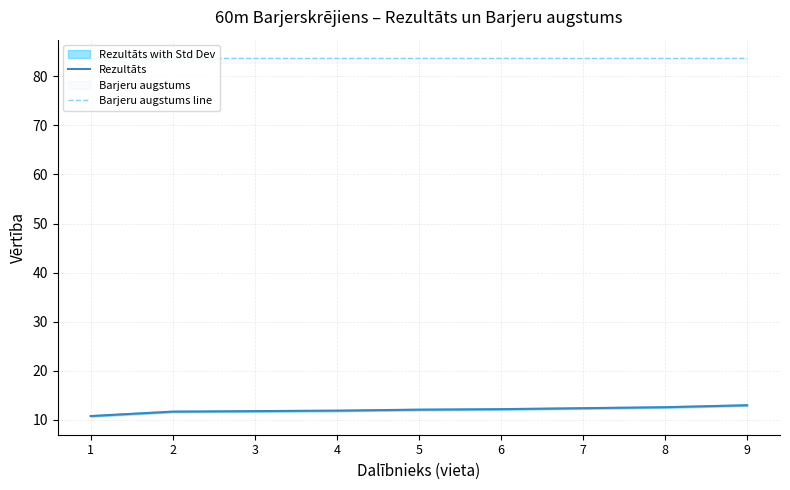

Which series changed the most between 3 and 4?

Rezultāts